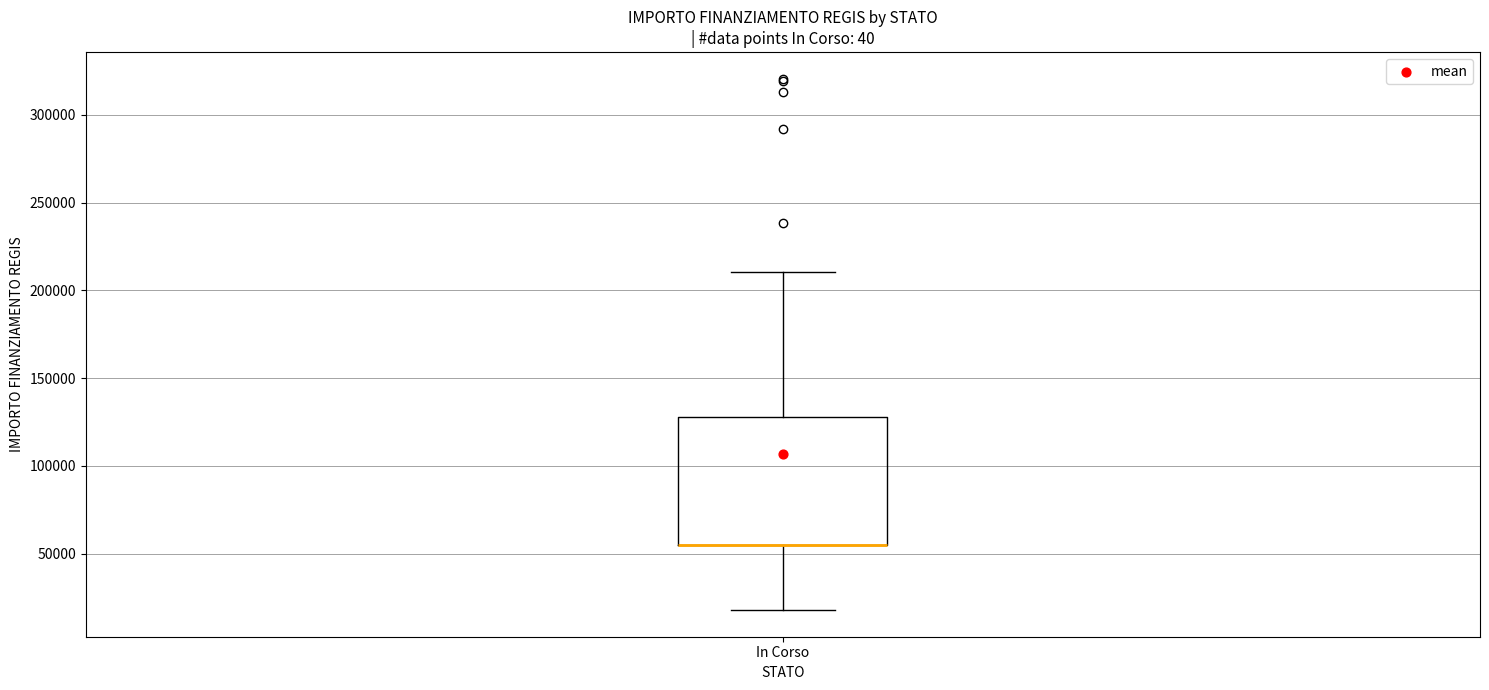

Read this box plot against the y-axis: the position of the median line, the range covered by the box, and the ends of both whiskers. The values are not printed on the chart, so give them approximately, as read against the axis.

median 55000 (drawn on the box's lower edge), box 55000 to 130000, whiskers 20000 to 210000